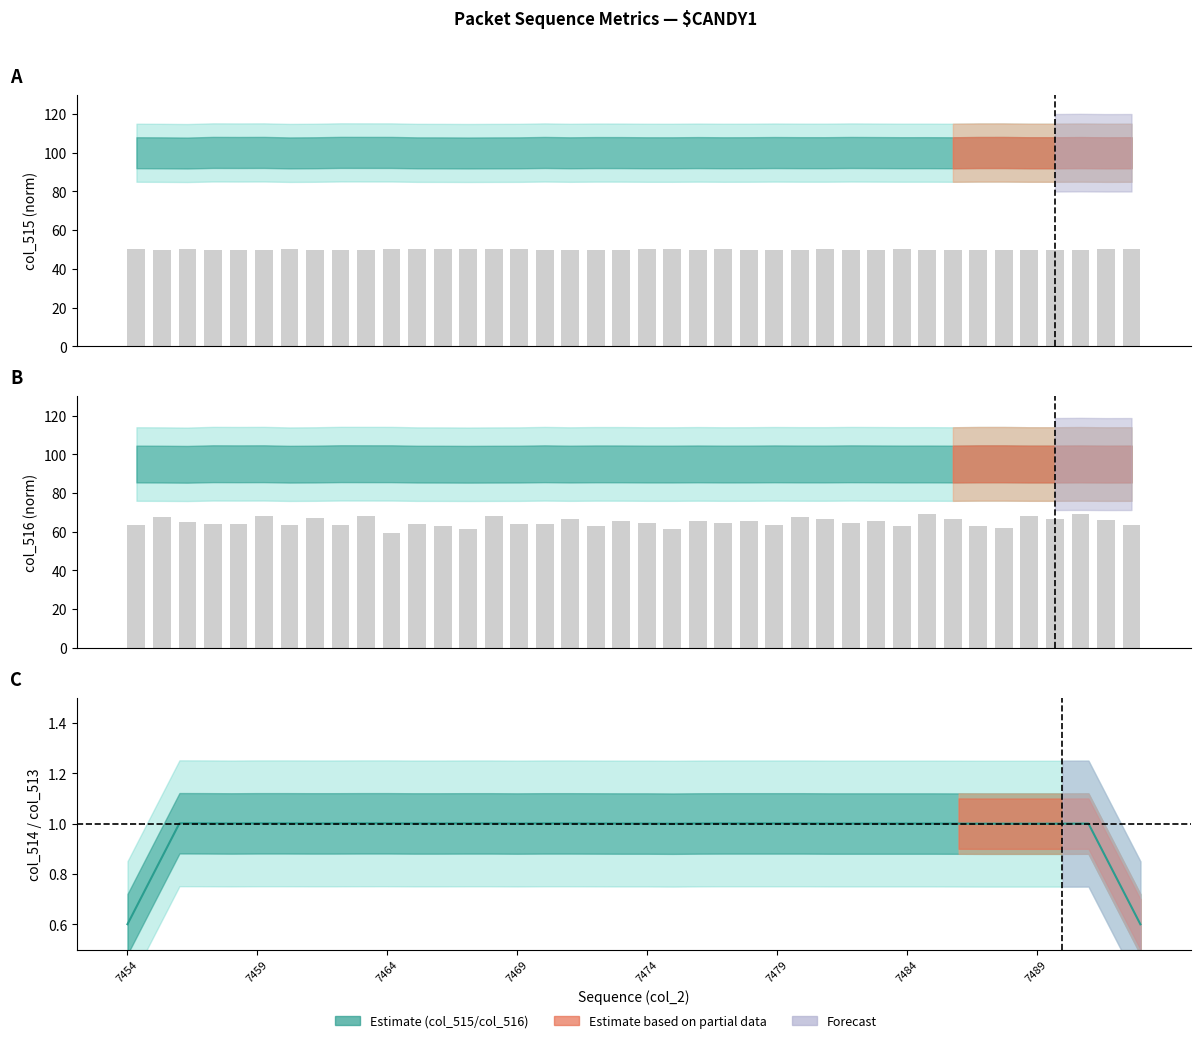

What is the spread (max minus min) of values at 17?

65.7